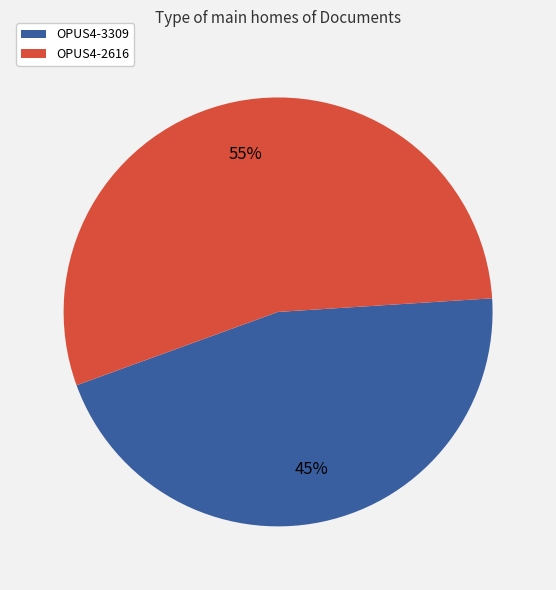

True or false: OPUS4-2616 accounts for 55% of the total.

True